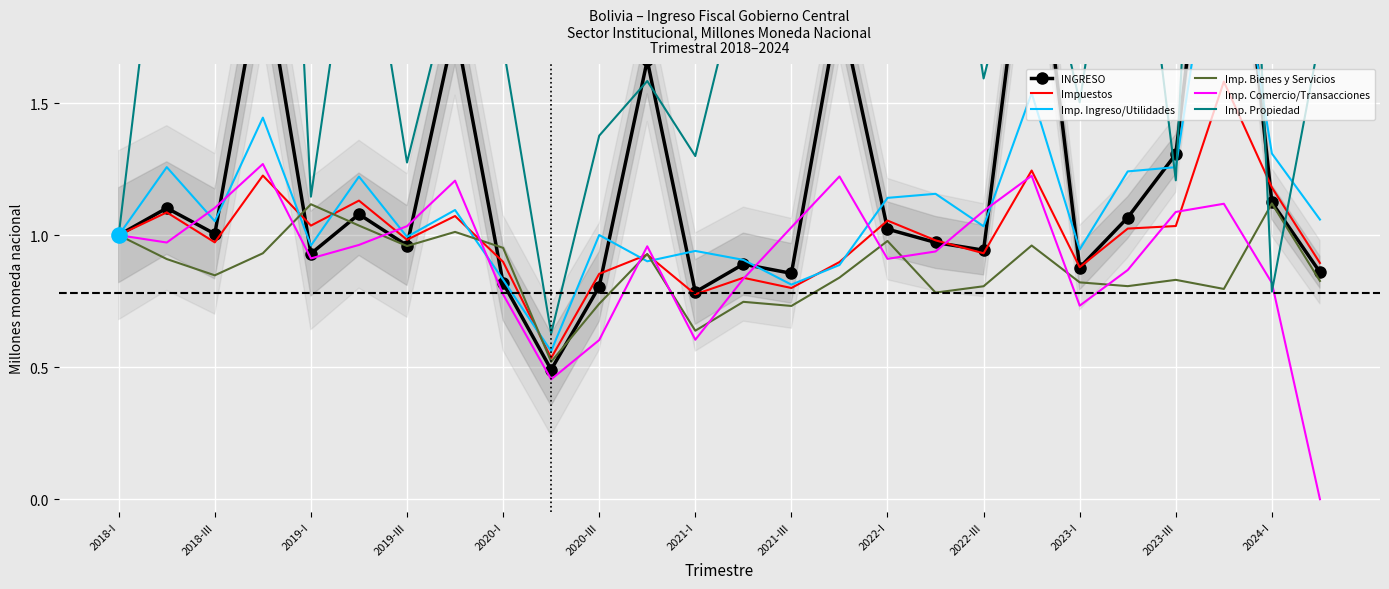

Which series contains the lowest Y value?

Imp. Comercio/Transacciones